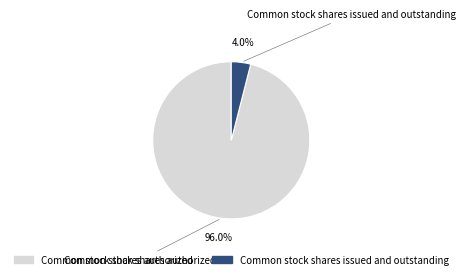

Rank the categories by value from highest to lowest.

Common stock shares authorized, Common stock shares issued and outstanding